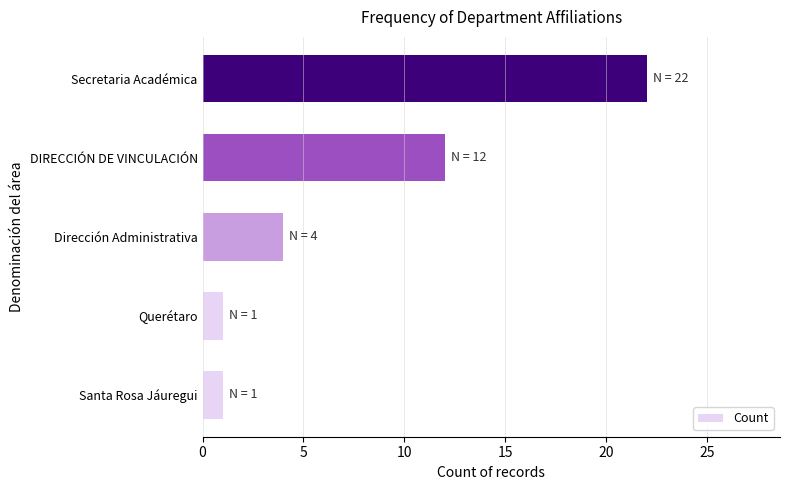

Which category has the highest value across all series?

Secretaria Académica